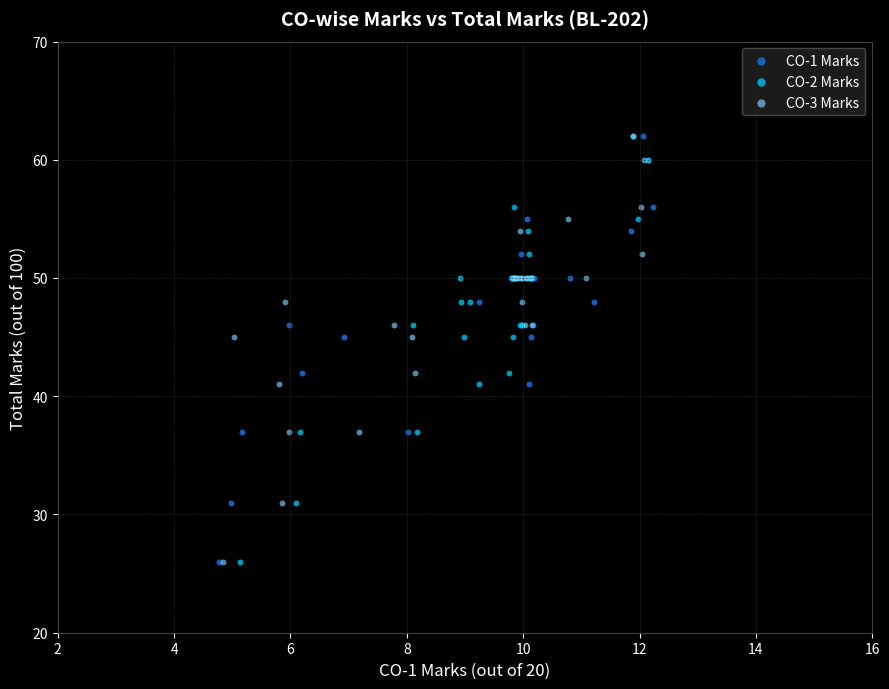

What are all the series names shown in the legend?

CO-1 Marks, CO-2 Marks, CO-3 Marks